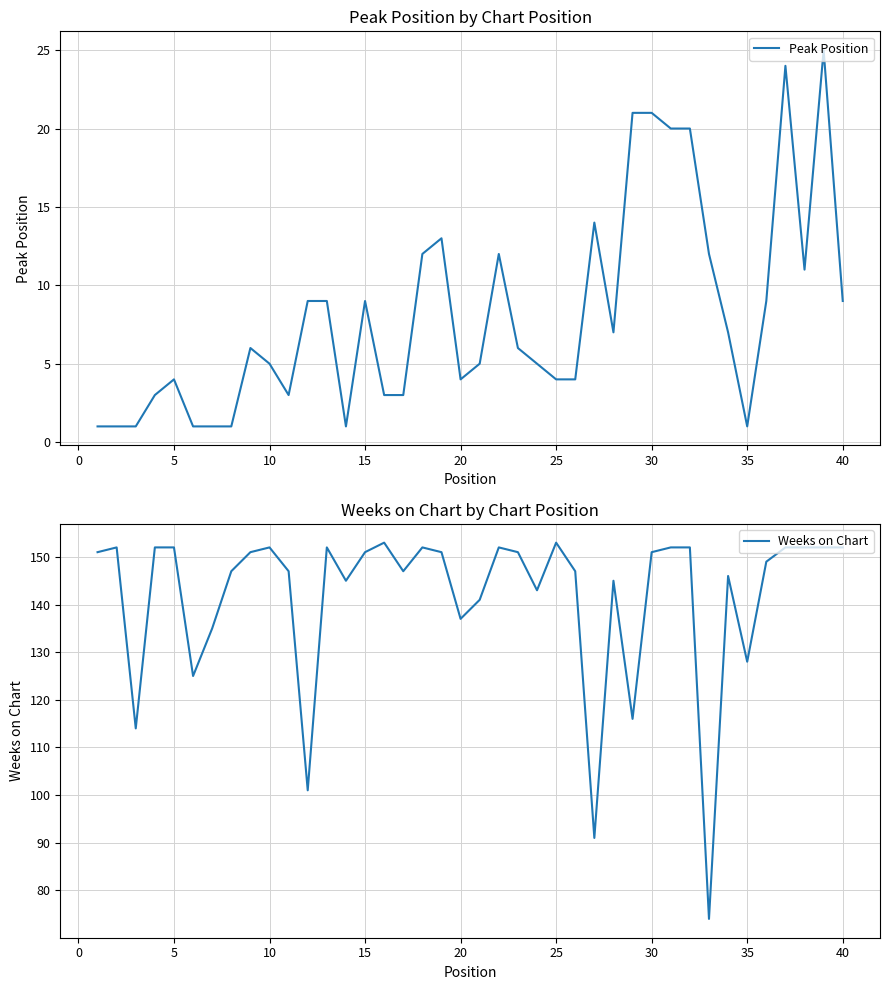

What is the maximum value for Peak Position?

25